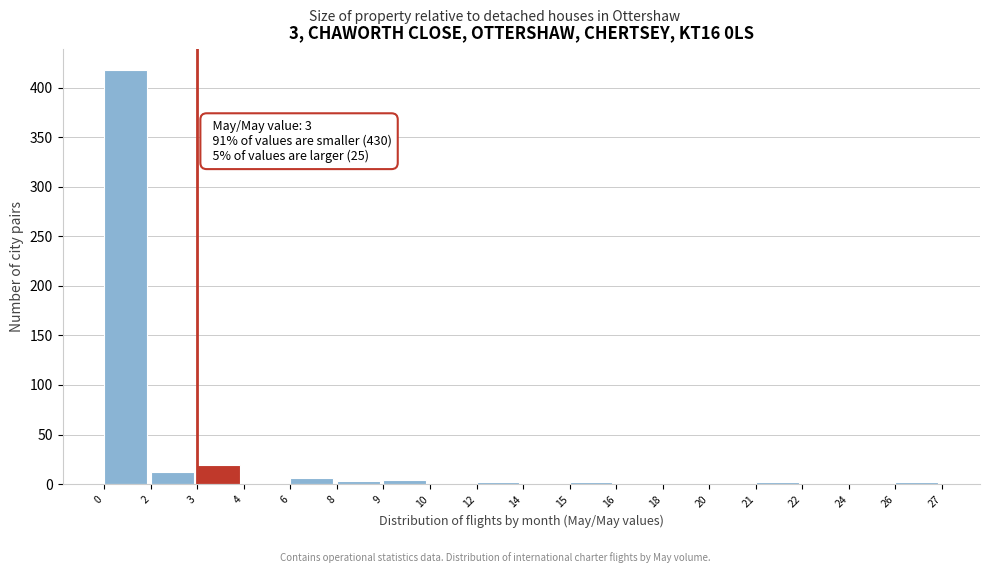

True or false: the data shows 2 at 15.

True